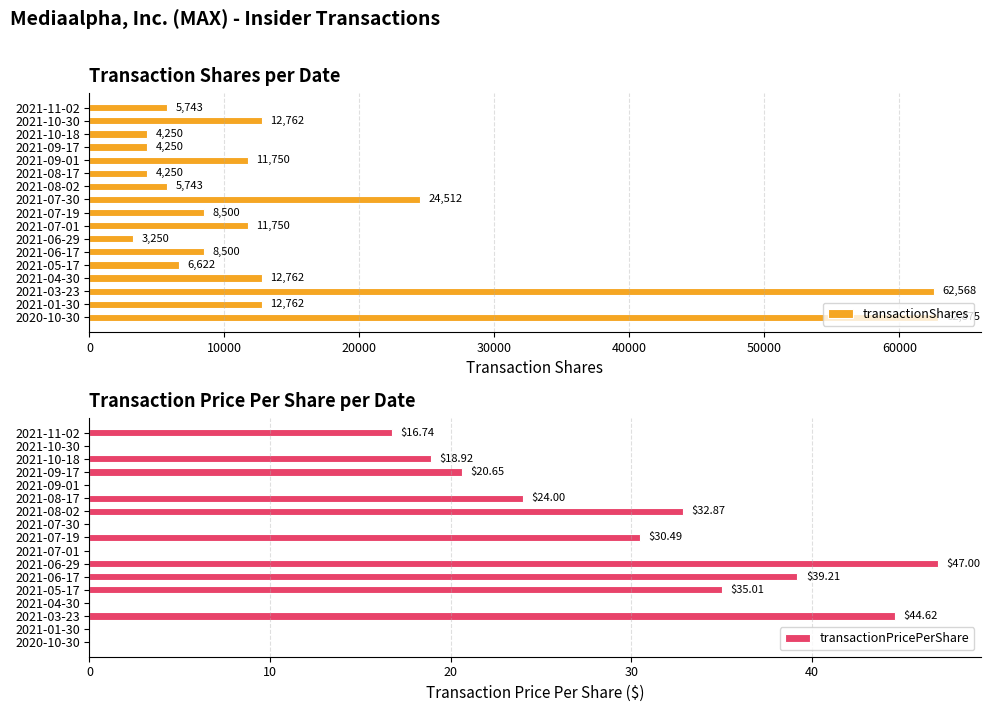

How many data points in transactionPricePerShare are above 18?

9